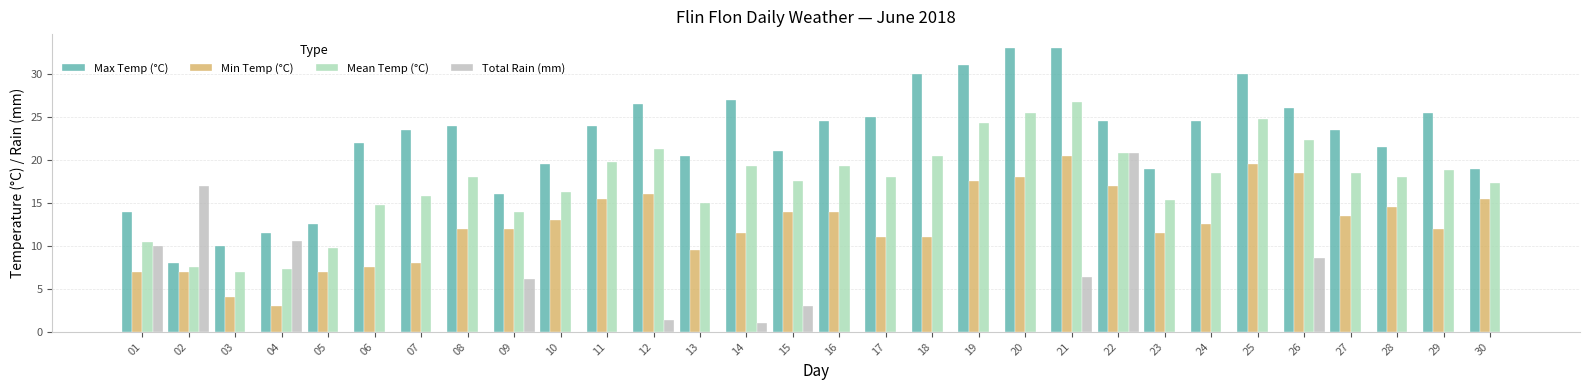

How many groups of bars are there?

30